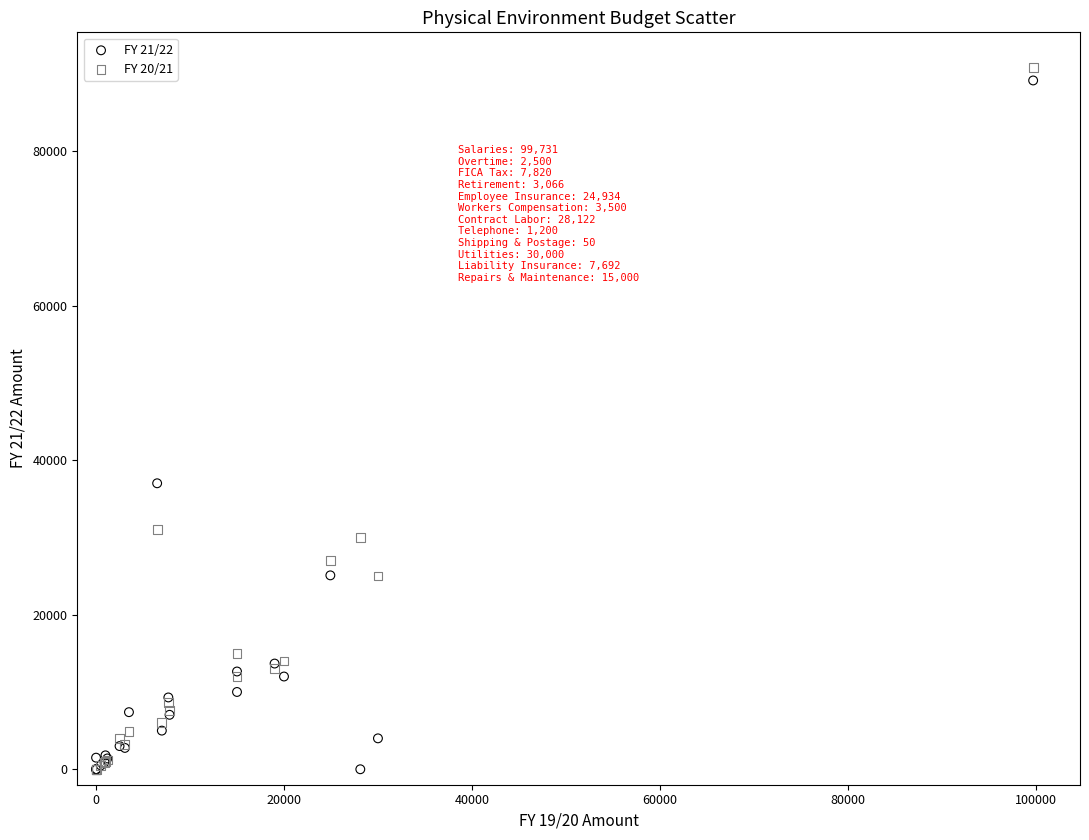

Across all series, what Y value is closest to 45401?

37000